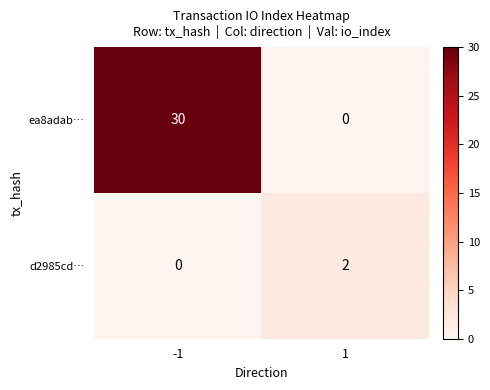

Reading left to right, list all the values displayed in this chart.

ea8adab…: 30	0
d2985cd…: 0	2